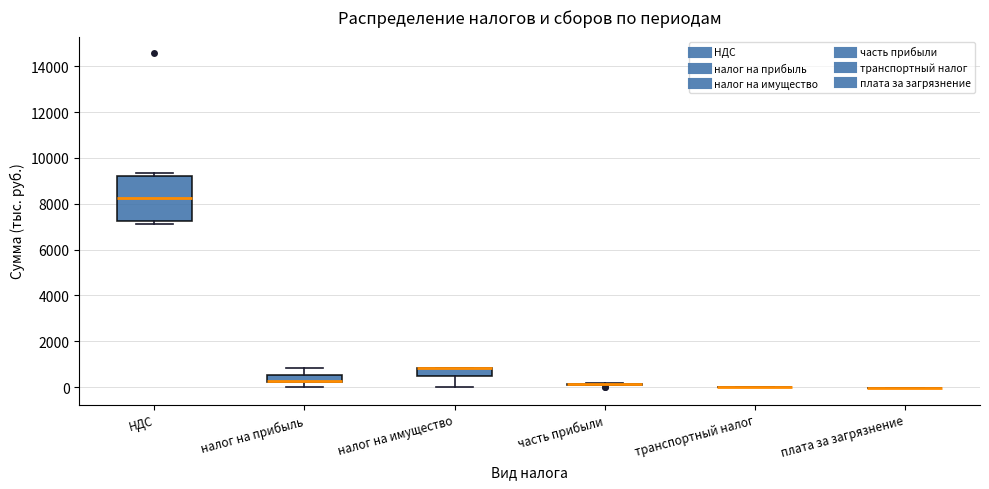

Where is the upper edge of the box for налог на прибыль on the y-axis? The values are not printed on the chart, so give them approximately, as read against the axis.

600